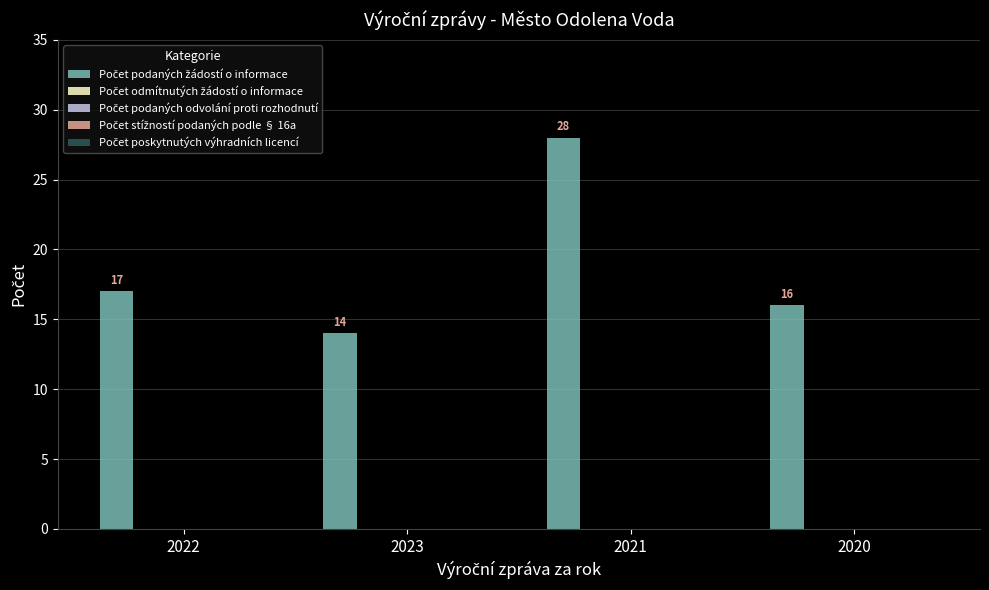

What is the greatest value displayed?

28